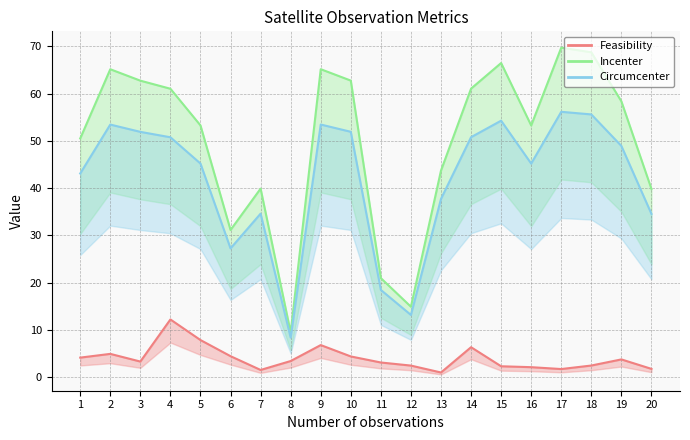

True or false: scan_angle and satz cross at least once.

False